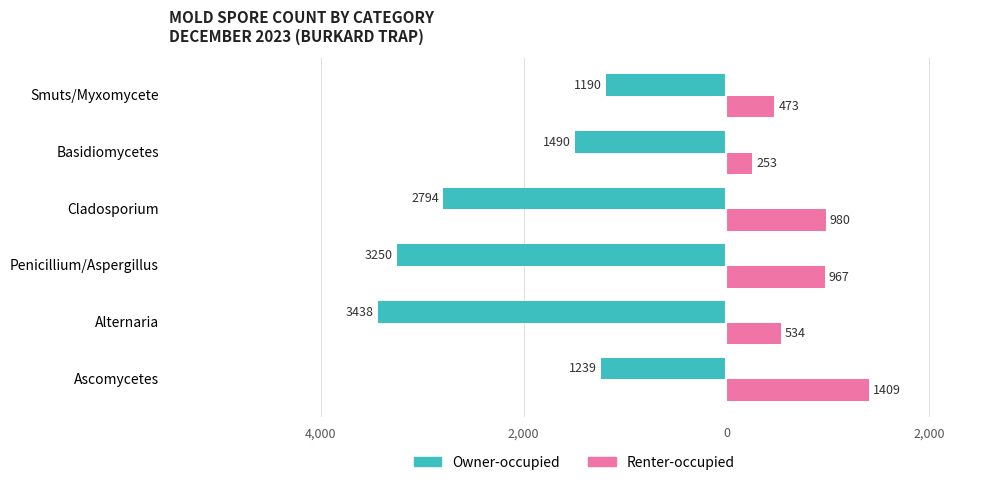

What is the value of the Owner-occupied bar at the 5th from the left?

-1490